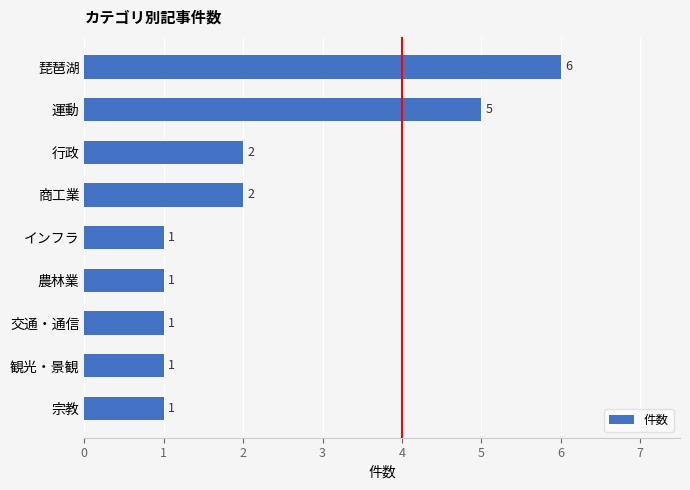

The value at 農林業 is 2. True or false?

False